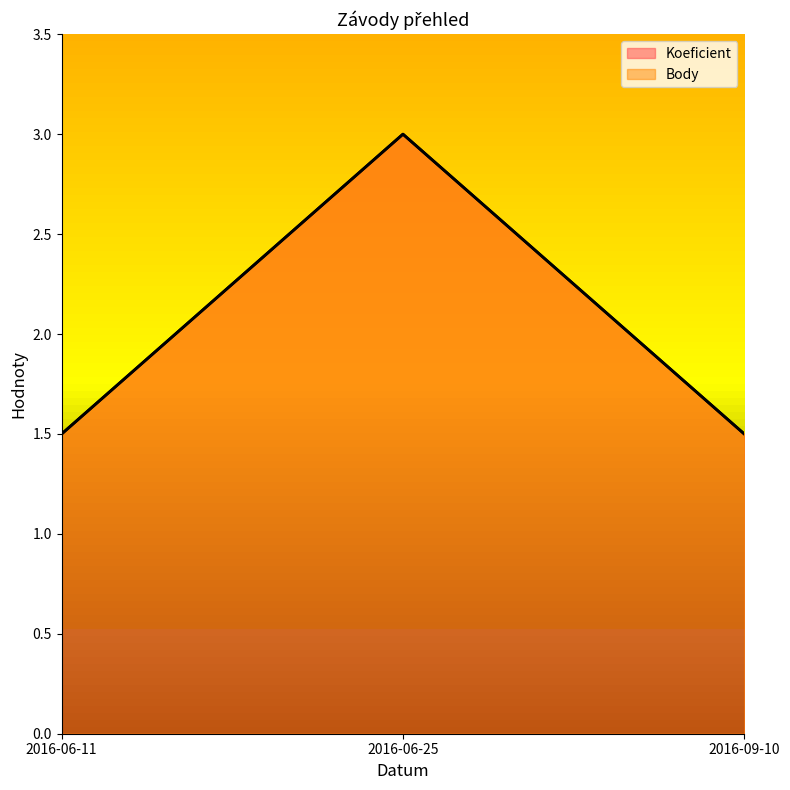

Read the Koeficient value at 2016-09-10.

1.5